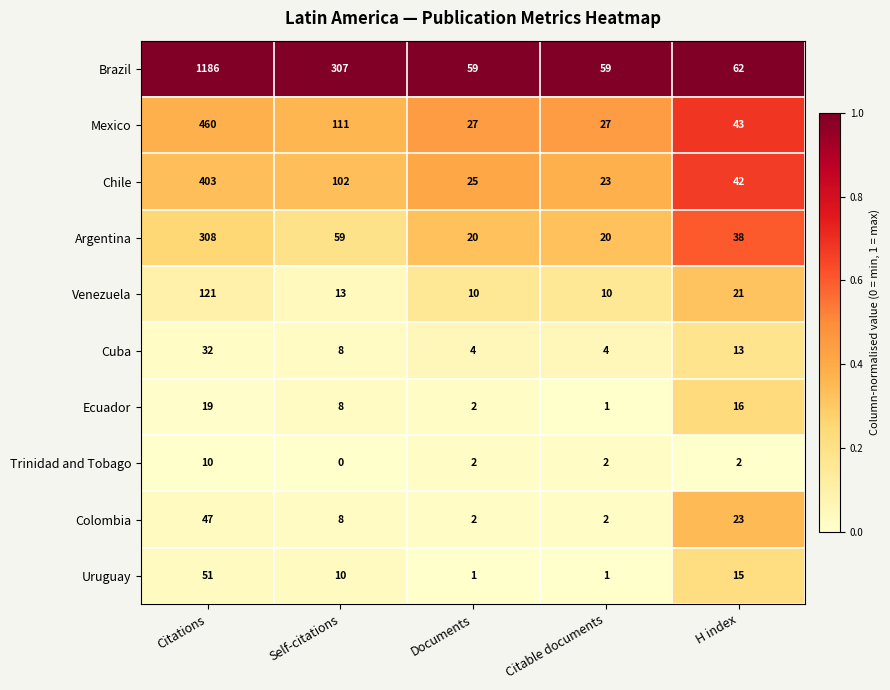

List the series in order of their peak value, lowest first.

Trinidad and Tobago, Ecuador, Cuba, Colombia, Uruguay, Venezuela, Argentina, Chile, Mexico, Brazil